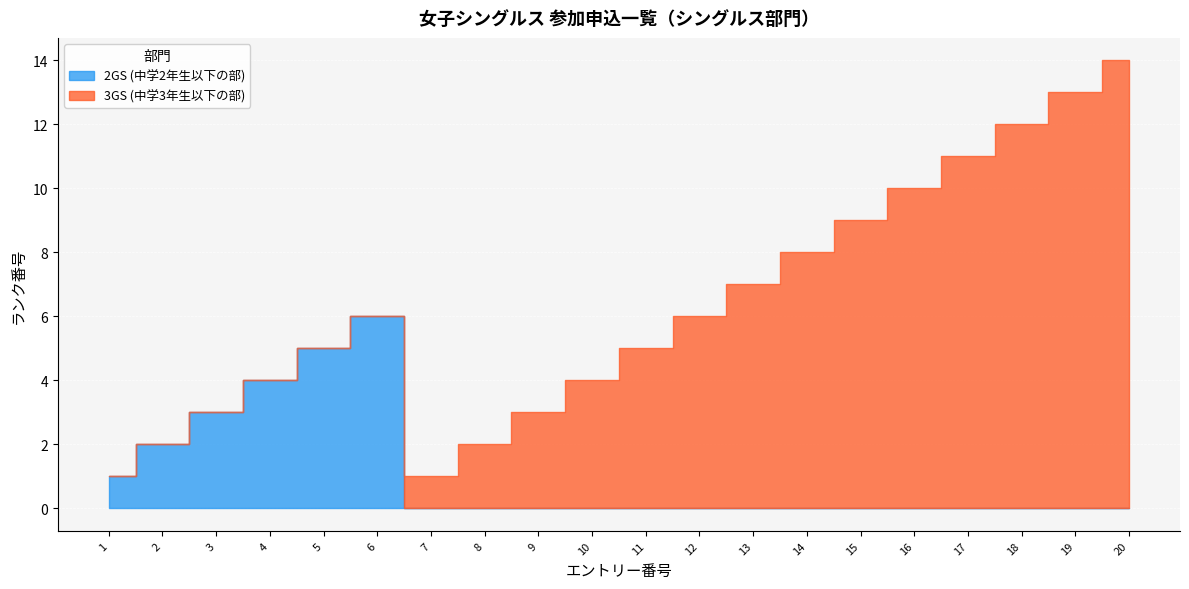

Which category has the lowest value in the 2GS (中学2年生以下の部) series?

7